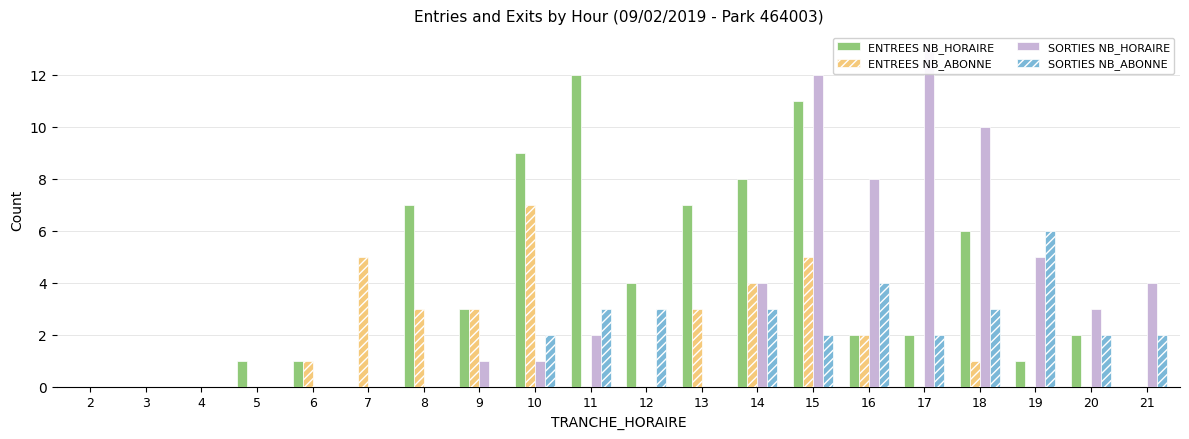

The ENTREES NB_HORAIRE series shows 12 at 11. True or false?

True